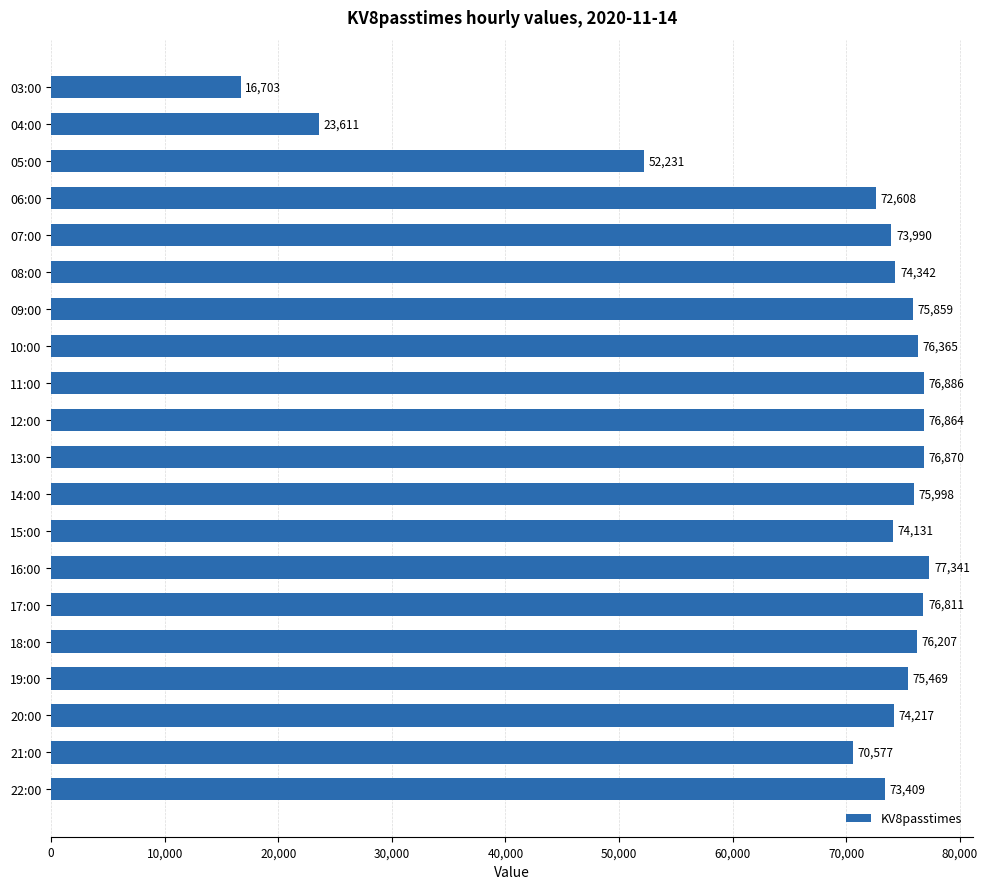

Reading top to bottom, list all the values displayed in this chart.

16703	23611	52231	72608	73990	74342	75859	76365	76886	76864	76870	75998	74131	77341	76811	76207	75469	74217	70577	73409